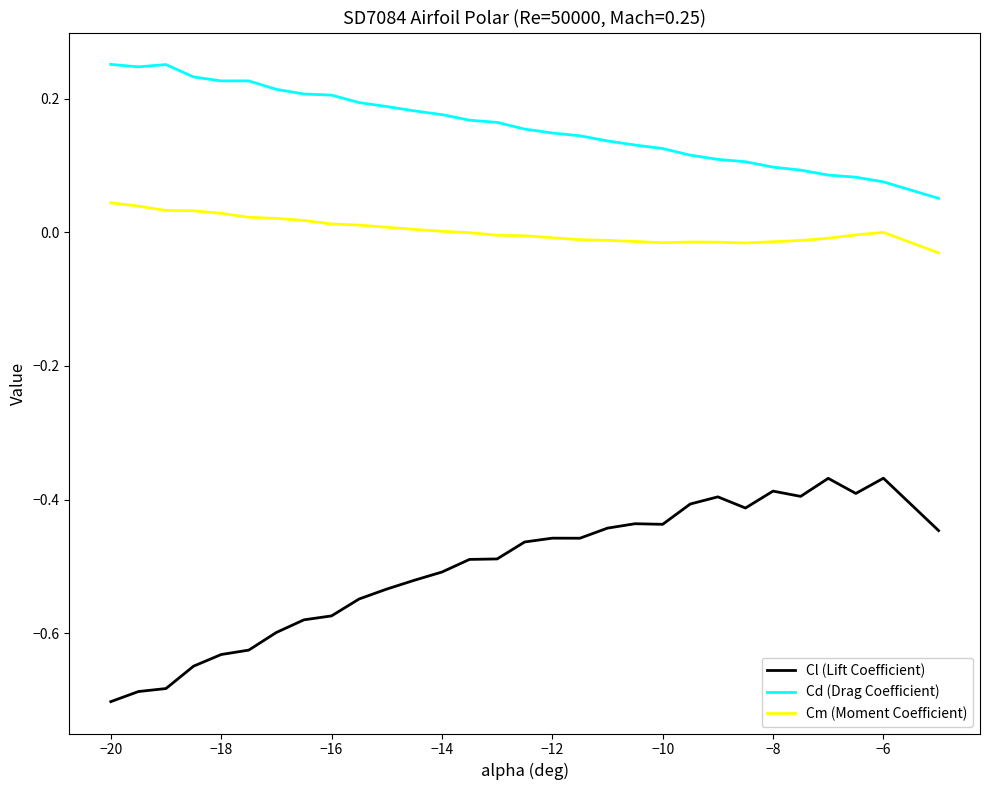

List the series in order of their overall mean, lowest first.

Cl (Lift Coefficient), Cm (Moment Coefficient), Cd (Drag Coefficient)